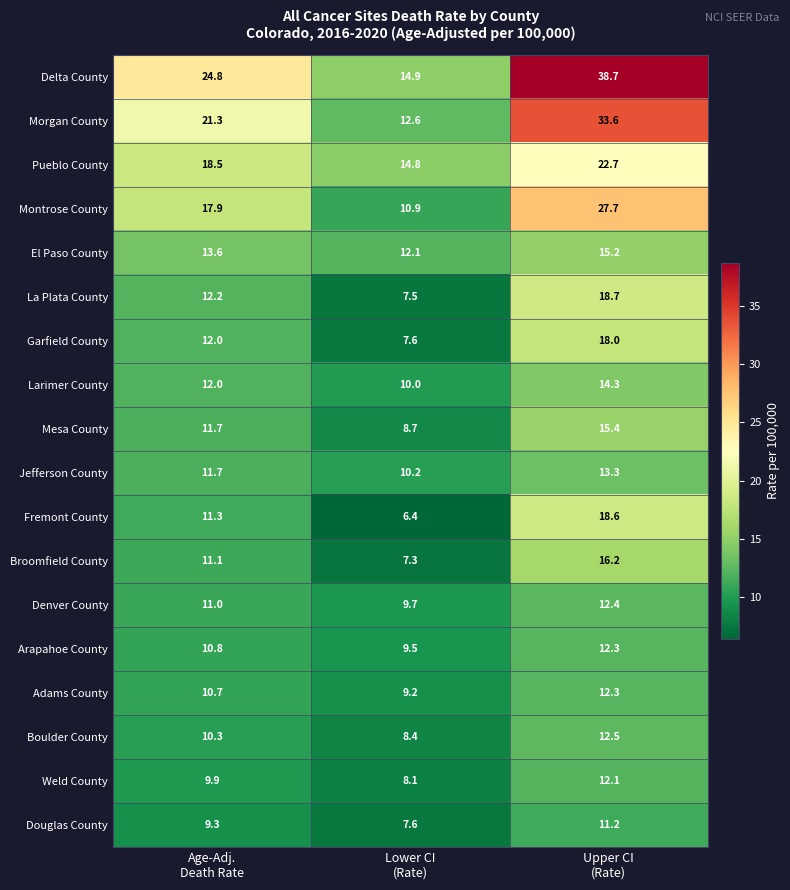

What is the sum of all Garfield County values?

37.6